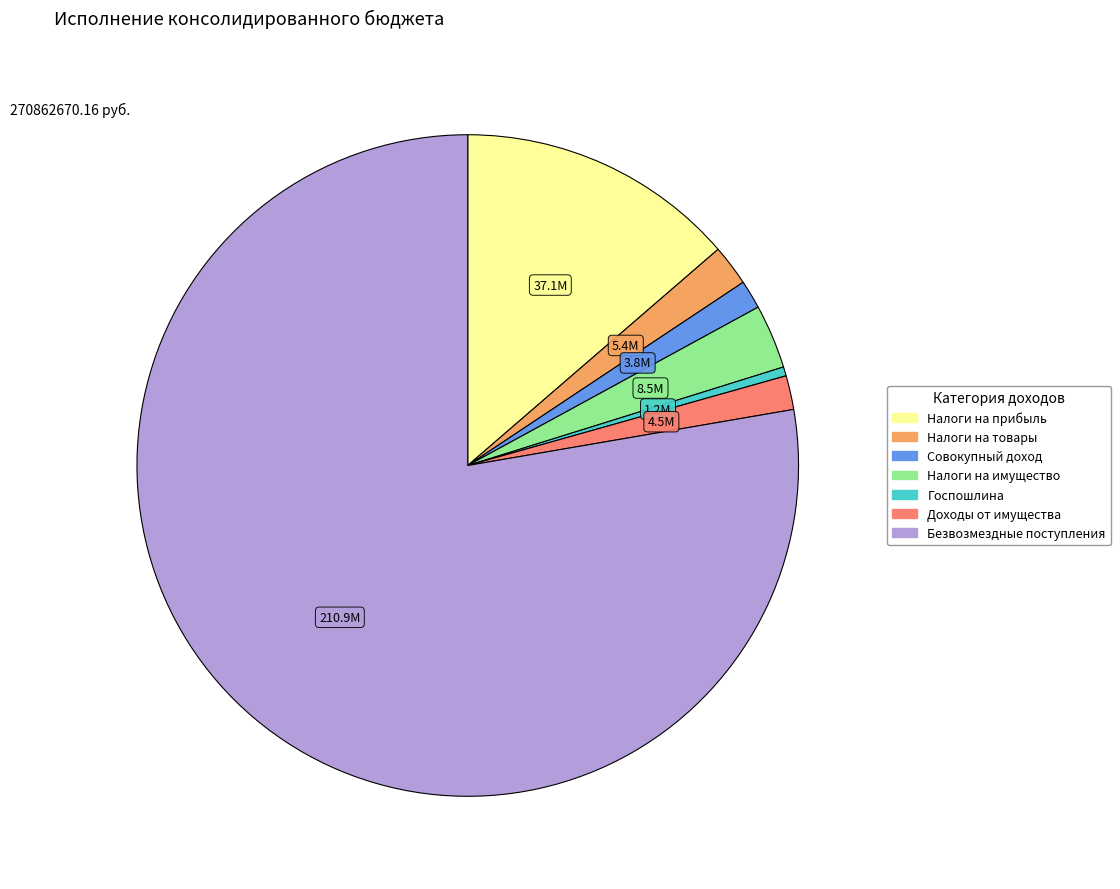

Is there a majority slice in this chart?

Yes